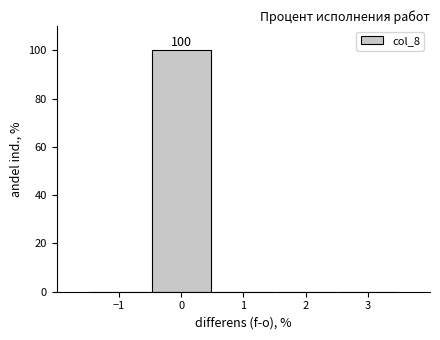

Which range on the x-axis has the tallest bar?

-0.5 to 0.5